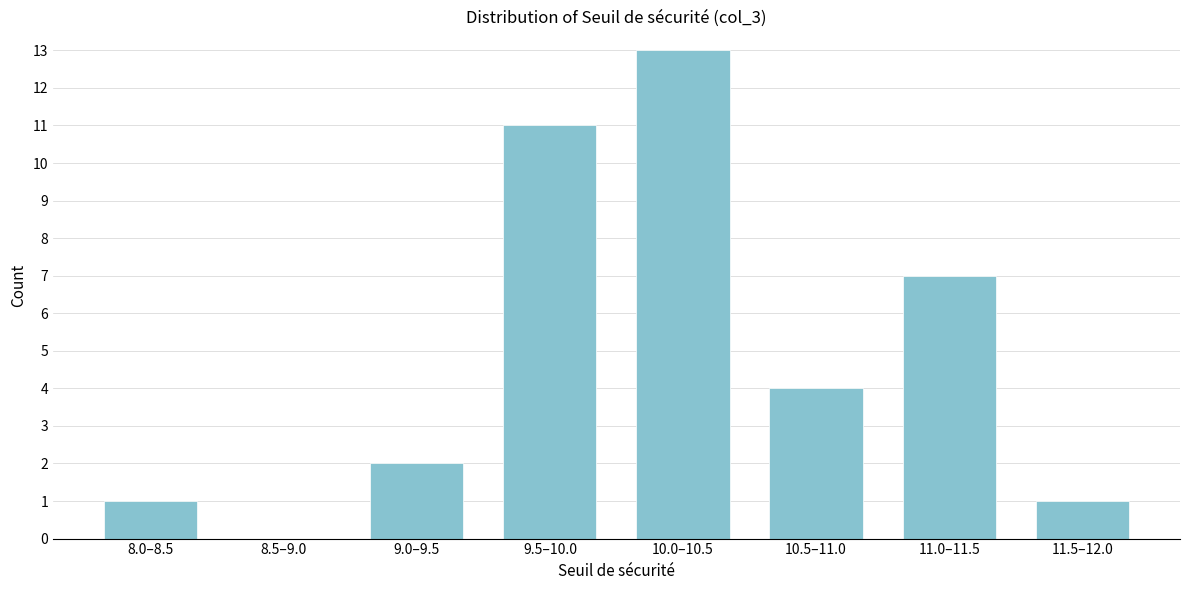

Reading left to right, extract all data points from this chart.

8.0–8.5=1	8.5–9.0=0	9.0–9.5=2	9.5–10.0=11	10.0–10.5=13	10.5–11.0=4	11.0–11.5=7	11.5–12.0=1